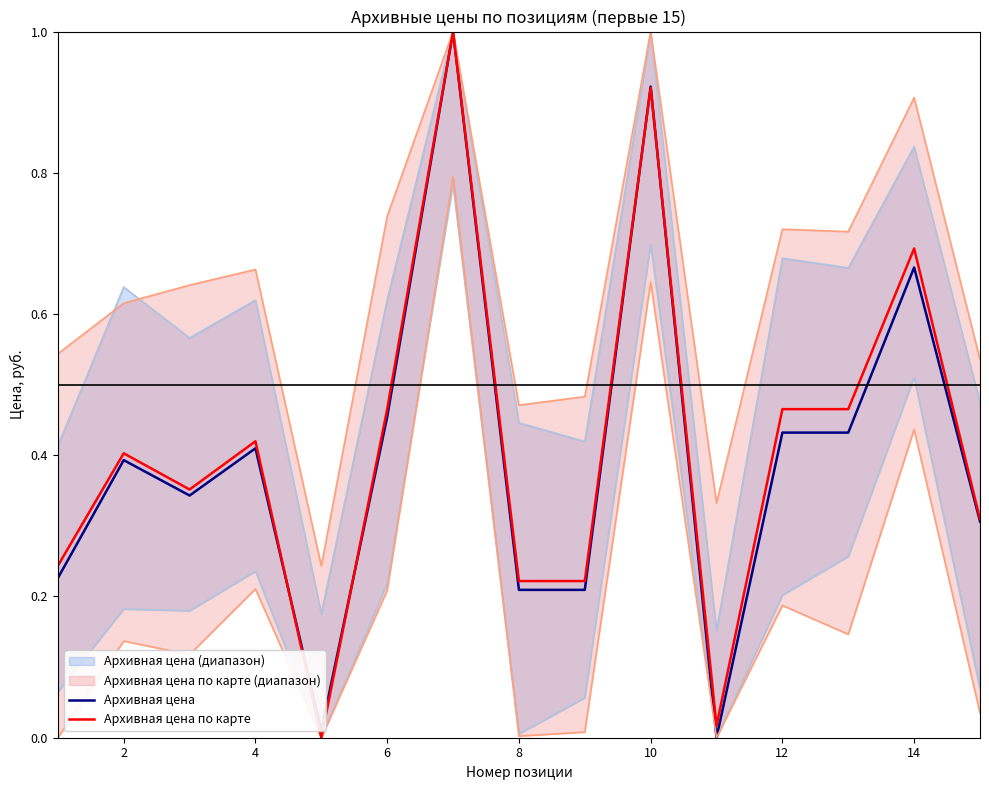

How many lines are shown in the chart?

2